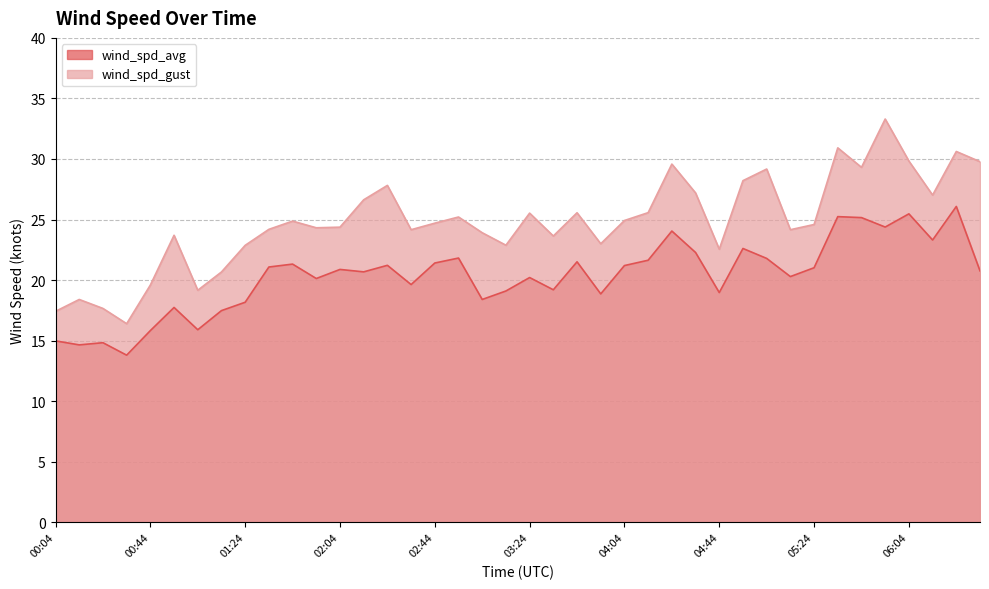

What is the label of the 6th point from the left?

00:54